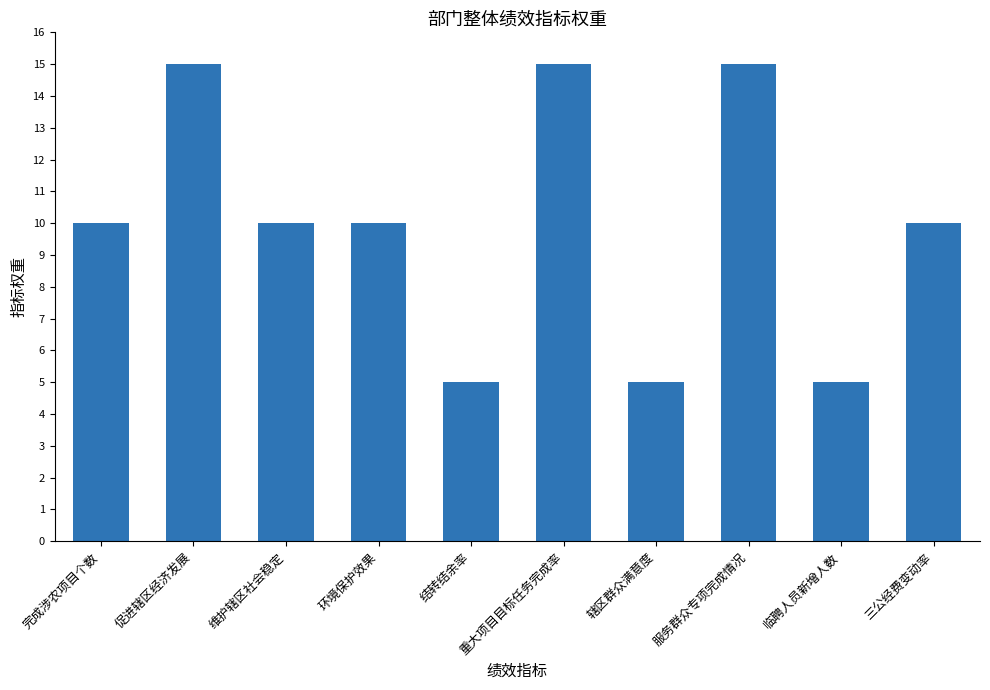

Is it true that the value at 结转结余率 is 9?

False